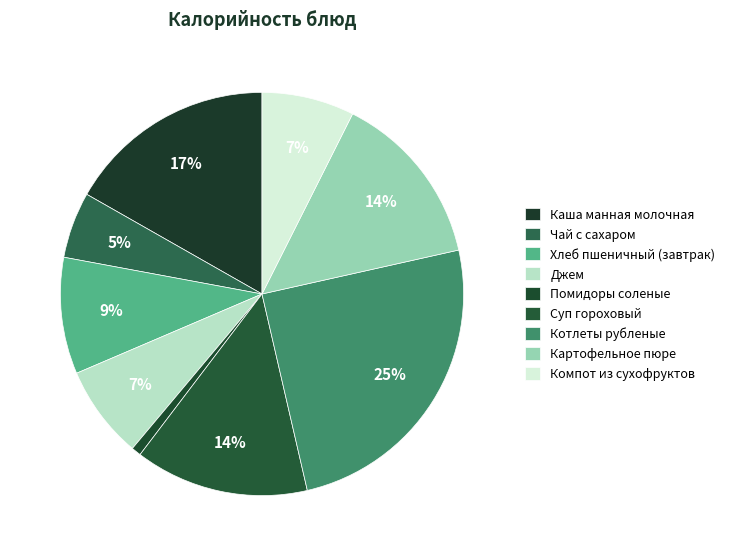

To the nearest percent, what is the difference between the largest and smallest slice percentages?

24%